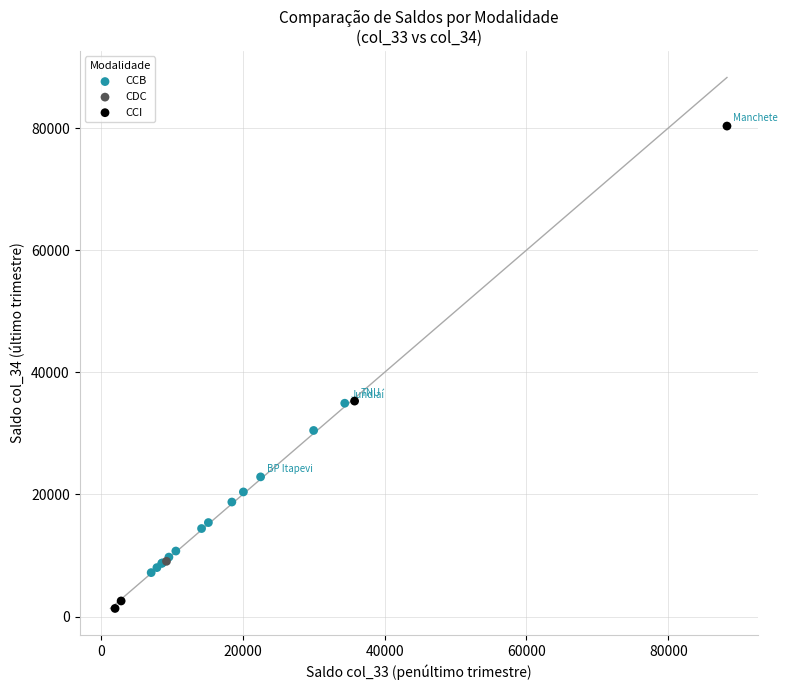

Which series reaches the maximum Y coordinate?

CCI